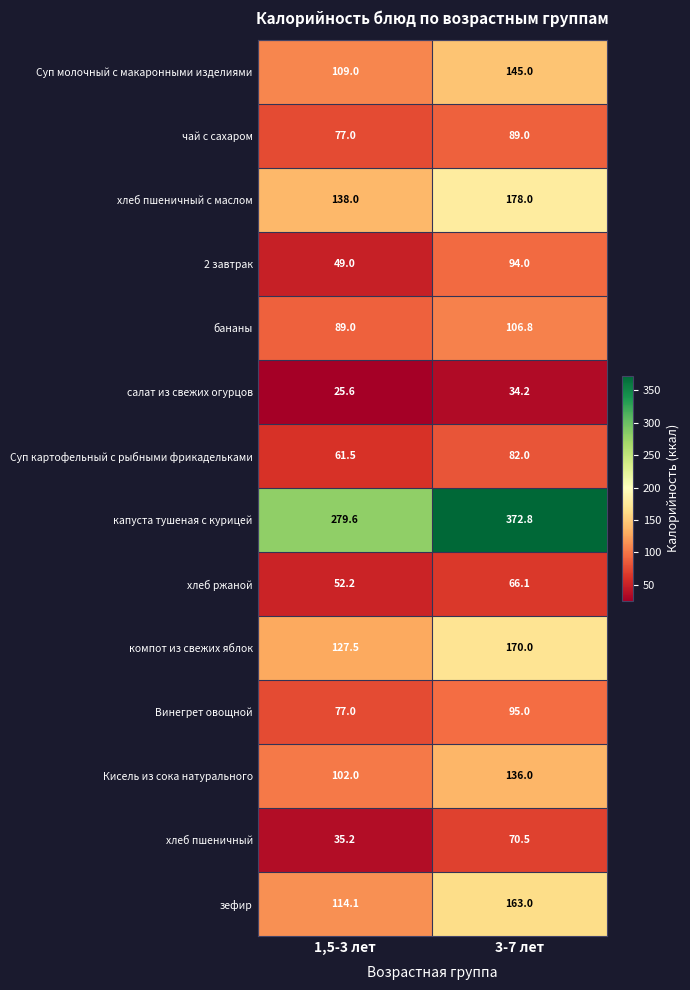

Reading right to left, extract all data points from this chart.

Суп молочный с макаронными изделиями: 3-7 лет=145.0	1,5-3 лет=109.0
чай с сахаром: 3-7 лет=89.0	1,5-3 лет=77.0
хлеб пшеничный с маслом: 3-7 лет=178.0	1,5-3 лет=138.0
2 завтрак: 3-7 лет=94.0	1,5-3 лет=49.0
бананы: 3-7 лет=106.8	1,5-3 лет=89.0
салат из свежих огурцов: 3-7 лет=34.2	1,5-3 лет=25.6
Суп картофельный с рыбными фрикадельками: 3-7 лет=82.0	1,5-3 лет=61.5
капуста тушеная с курицей: 3-7 лет=372.8	1,5-3 лет=279.6
хлеб ржаной: 3-7 лет=66.1	1,5-3 лет=52.2
компот из свежих яблок: 3-7 лет=170.0	1,5-3 лет=127.5
Винегрет овощной: 3-7 лет=95.0	1,5-3 лет=77.0
Кисель из сока натурального: 3-7 лет=136.0	1,5-3 лет=102.0
хлеб пшеничный: 3-7 лет=70.5	1,5-3 лет=35.2
зефир: 3-7 лет=163.0	1,5-3 лет=114.1